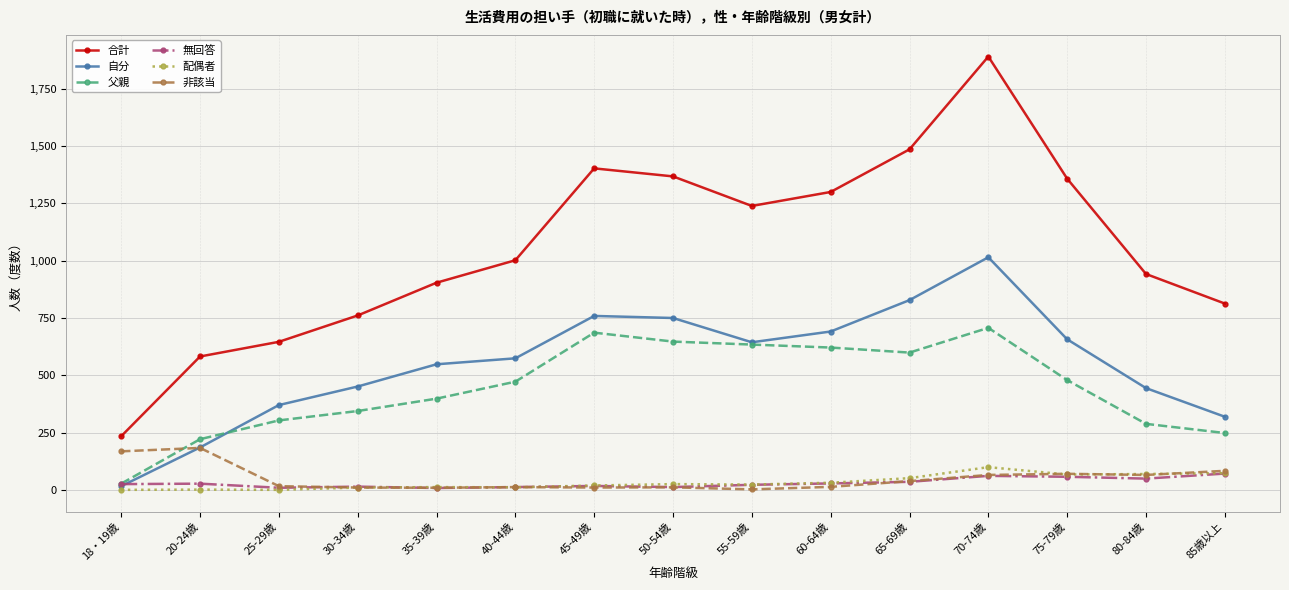

Count the number of data series in this chart.

6